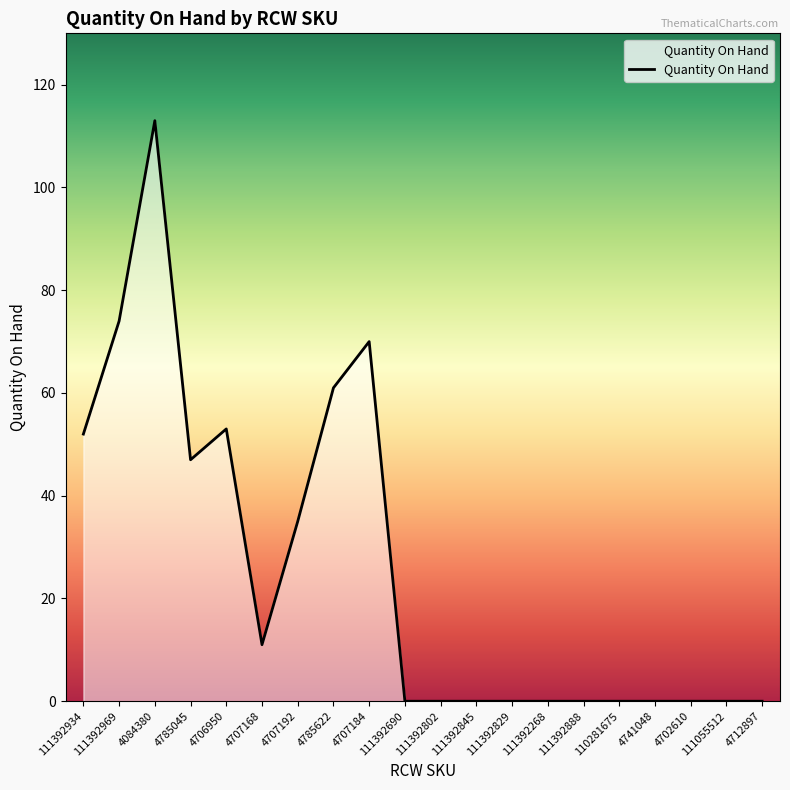

Does the chart display data point markers on the line(s)?

No